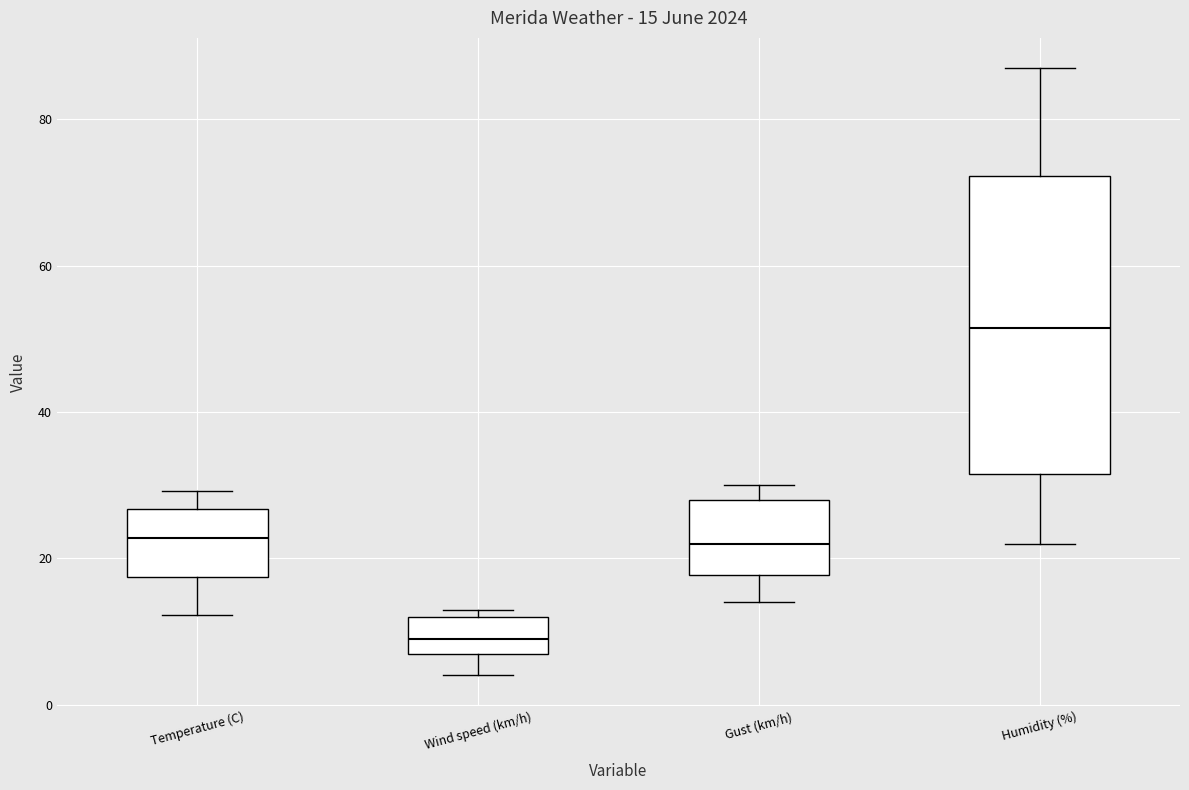

Comparing the boxes themselves (not the whiskers), which one is the tallest?

Humidity (%)